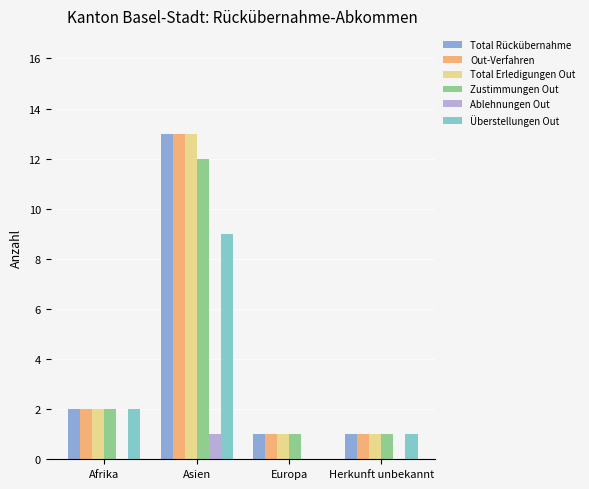

Is it true that Total Rückübernahme equals 2 at Afrika?

True